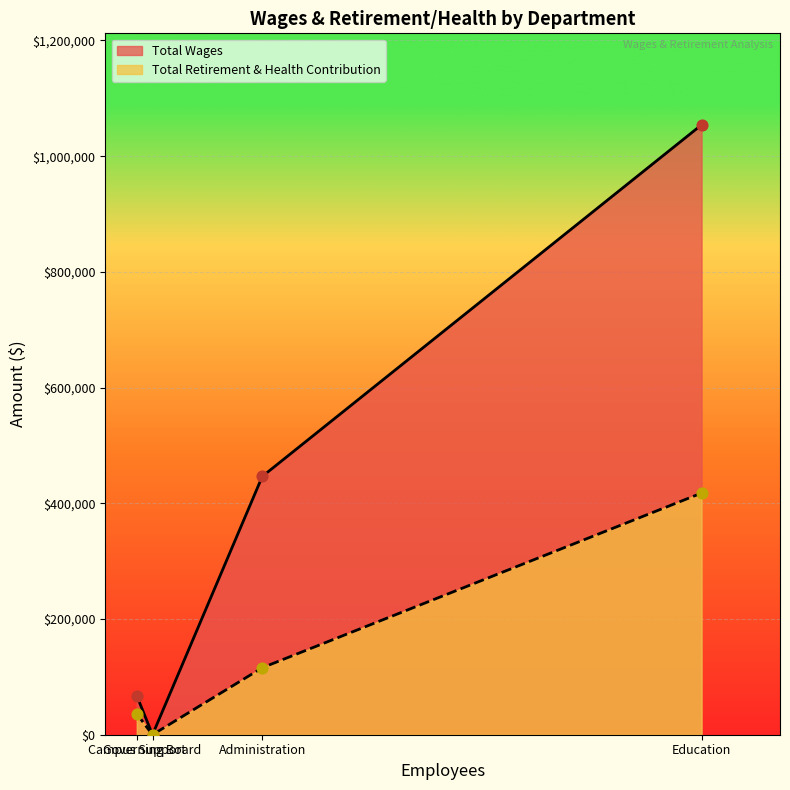

At how many categories does at least one series exceed 852900?

1